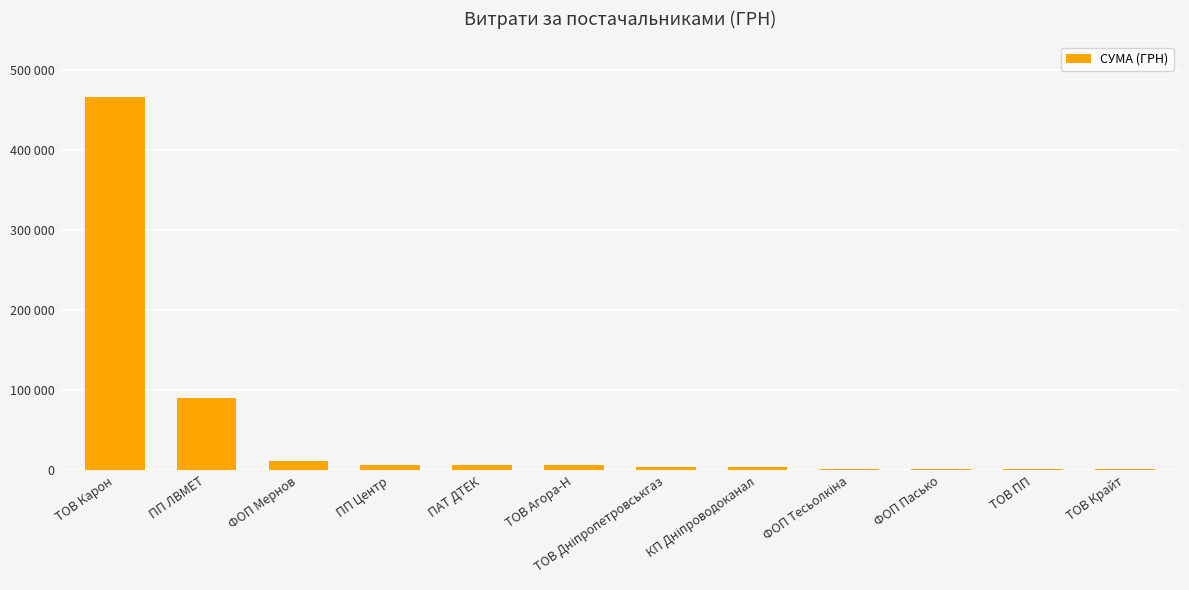

At which label does the data first exceed 6400?

ТОВ Карон